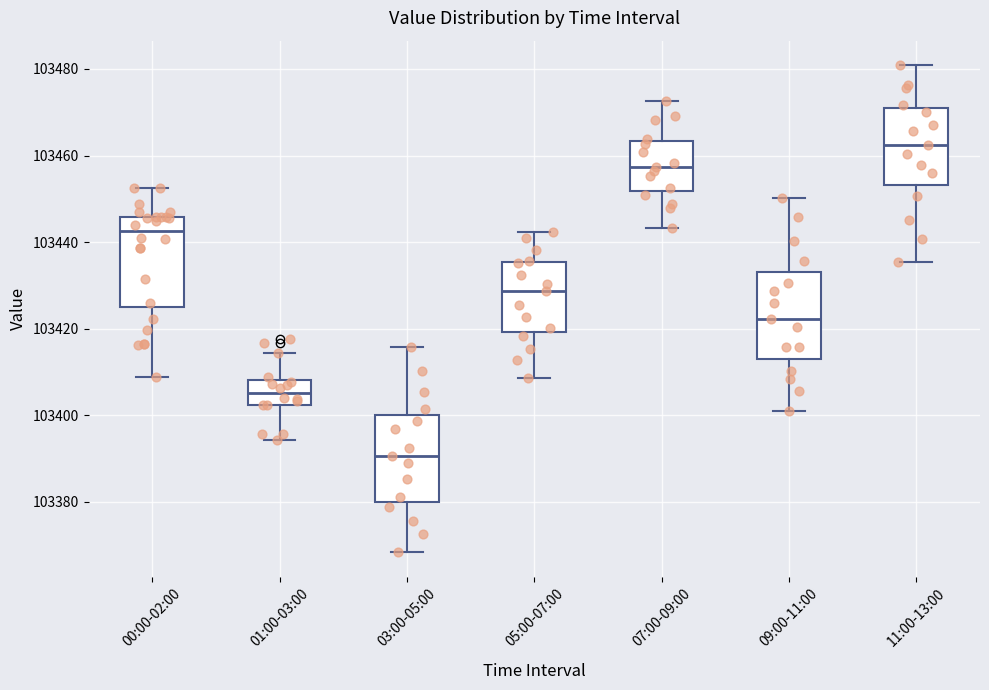

Which box's median line is the highest?

11:00-13:00